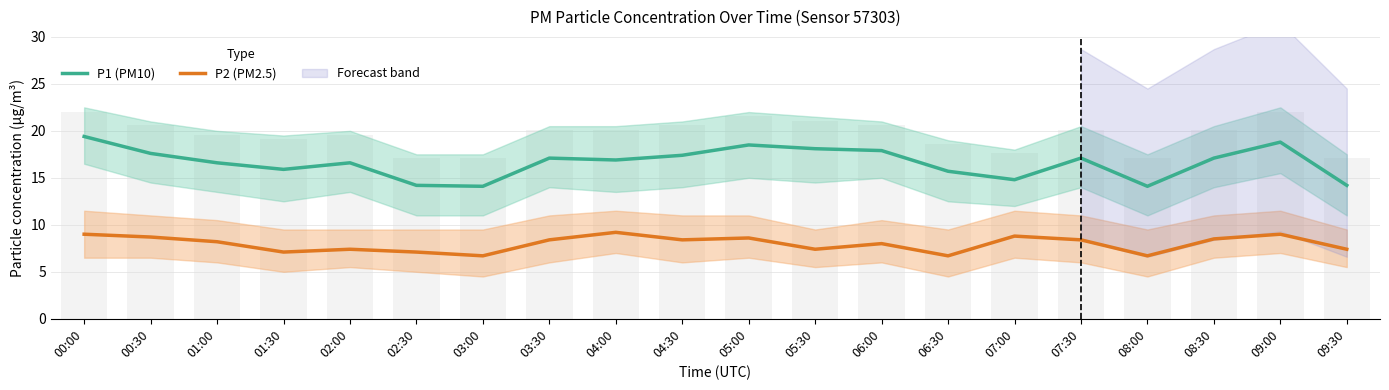

How many data points in P1 (PM10) are less than 17?

10